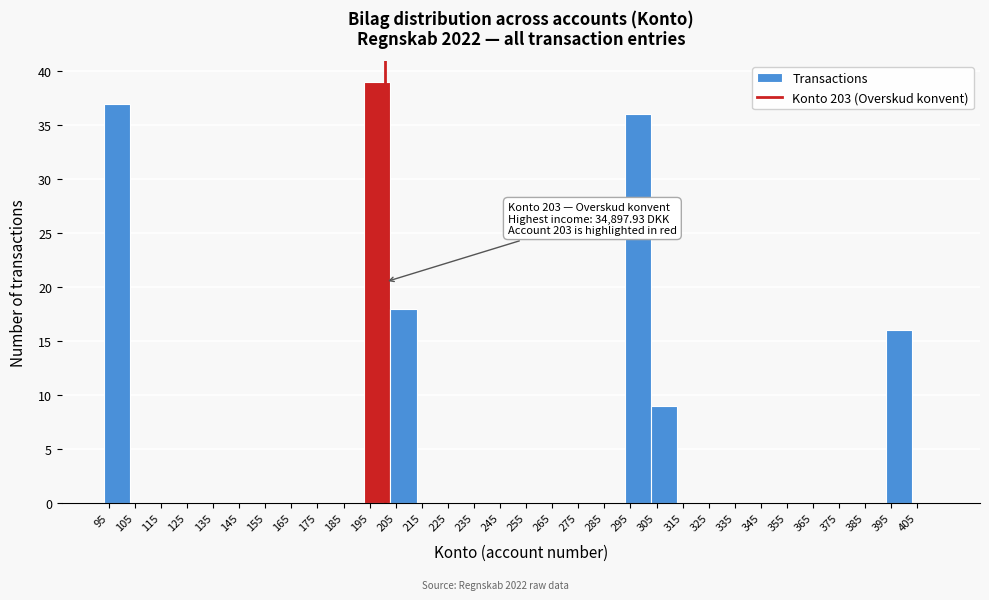

Over which range of the x-axis is the bar tallest?

195 to 205